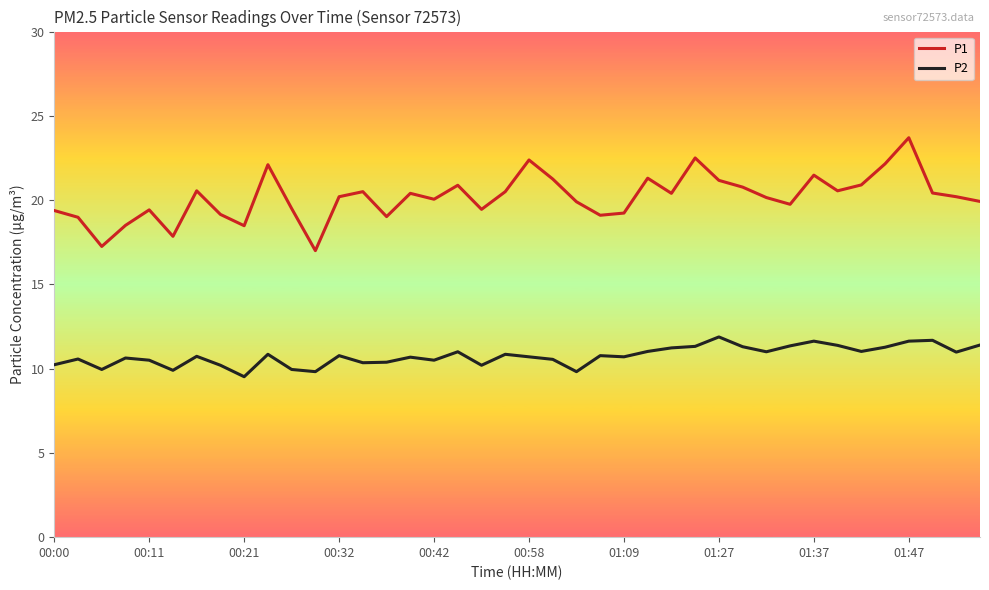

True or false: P1 and P2 intersect in this chart.

False